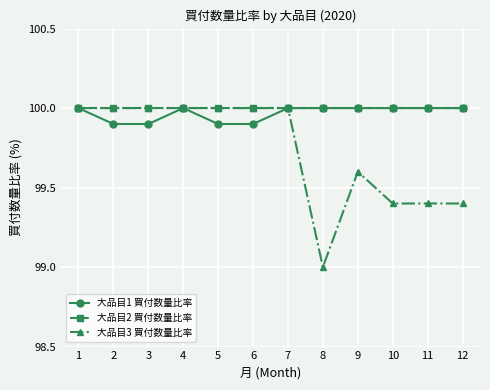

True or false: 大品目2 買付数量比率 has a value of 100.0 at 7.

True